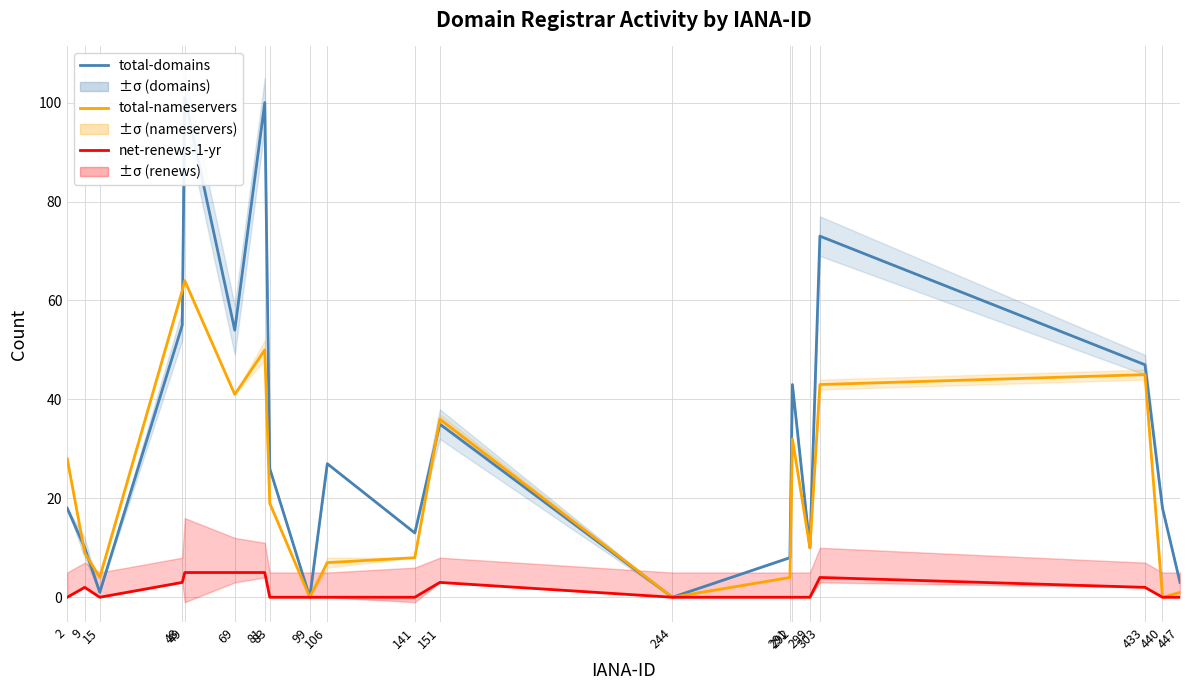

What is the spread (max minus min) of values at 440?

18